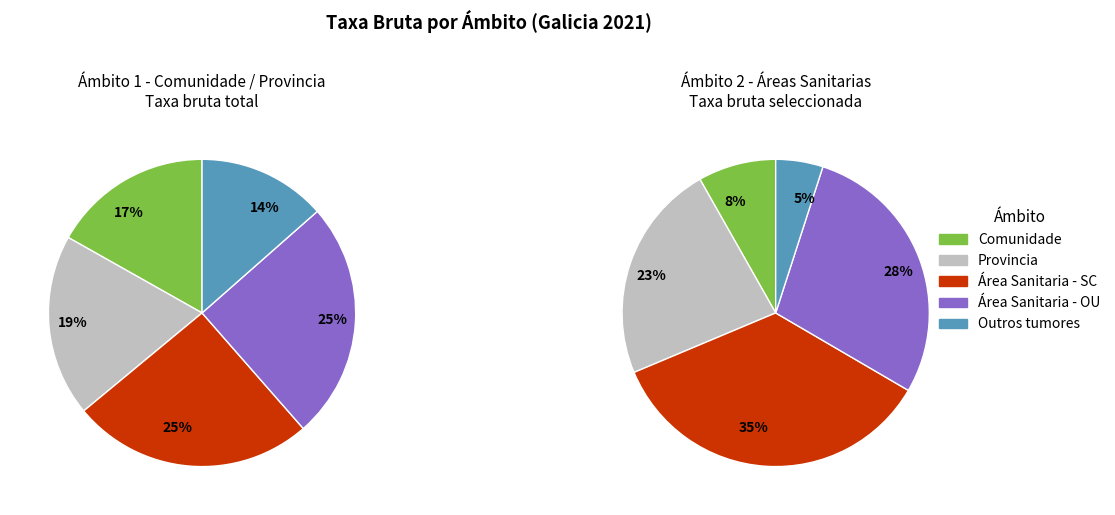

Does any single category account for the majority?

No